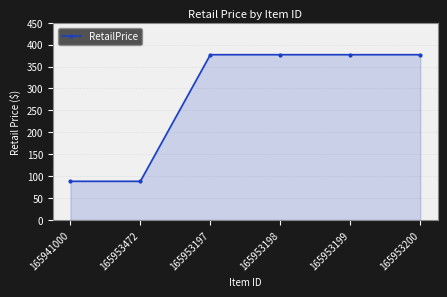

The chart shows a value of 377.1 at 165953198. True or false?

True